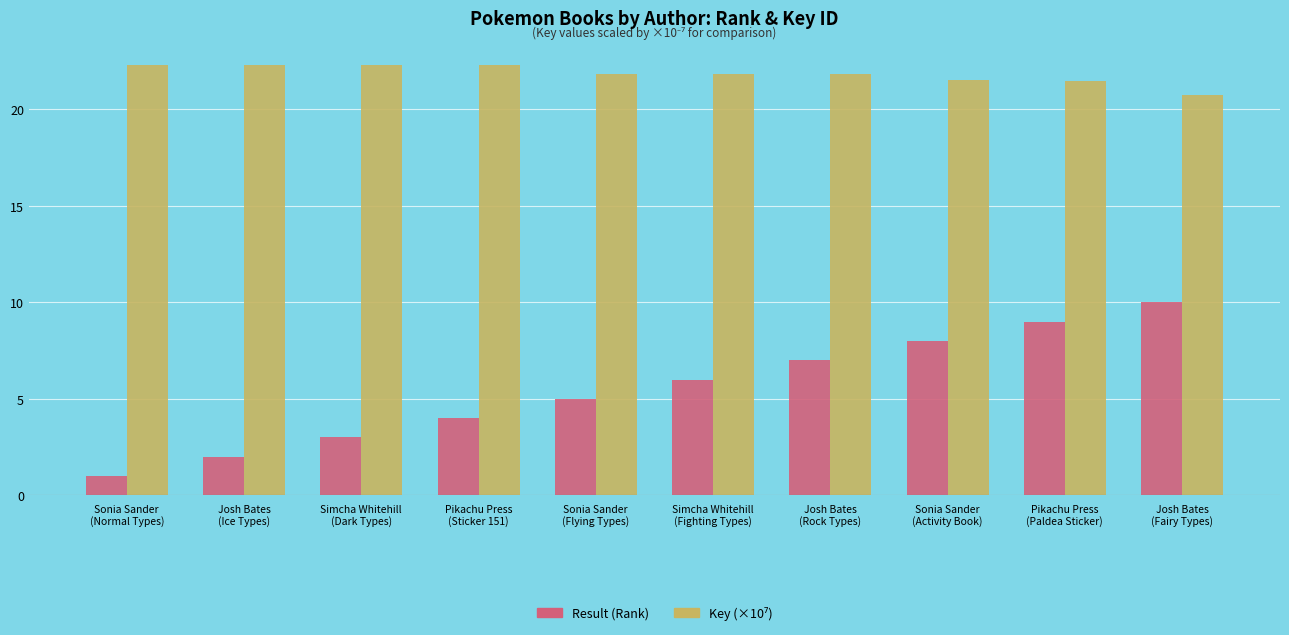

Count the number of categories in the chart.

10